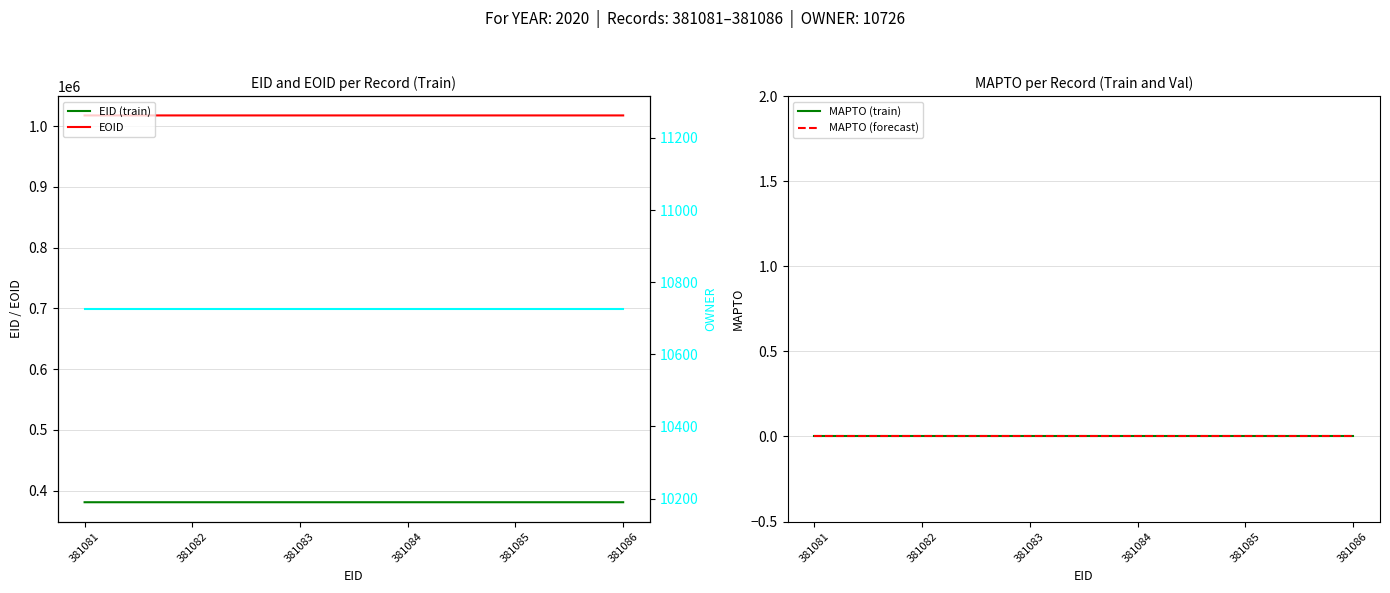

What is the difference between the maximum and minimum values in the EOID series?

5